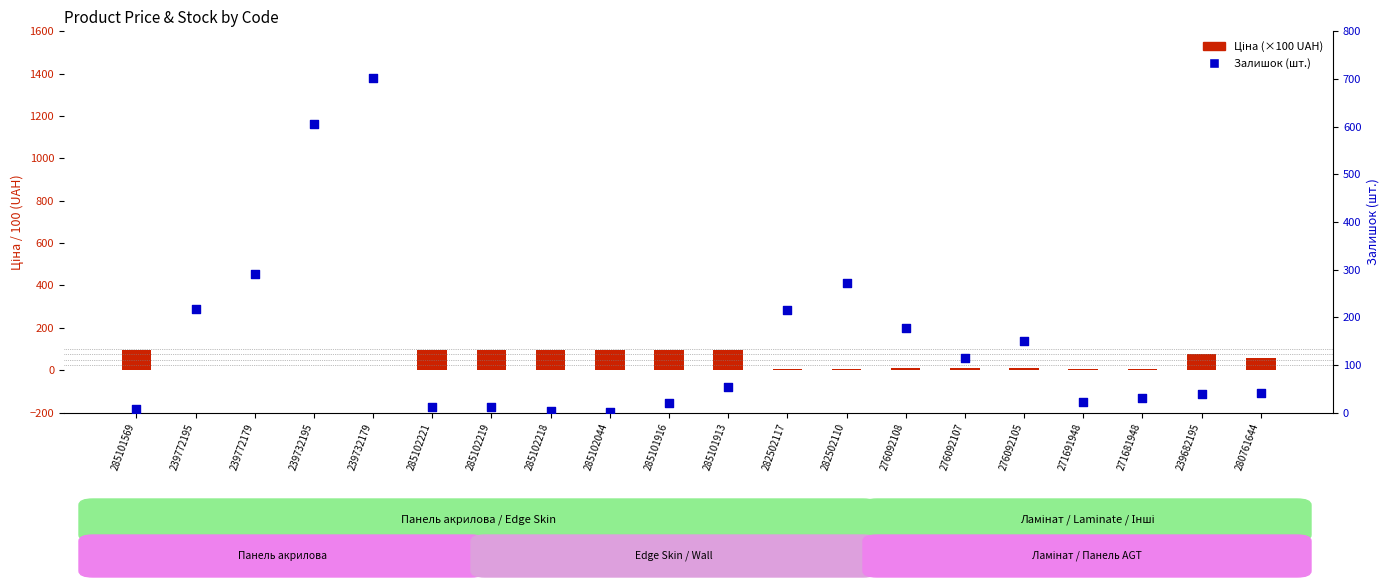

What are all the series names shown in the legend?

Ціна (×100 UAH), Залишок (шт.)